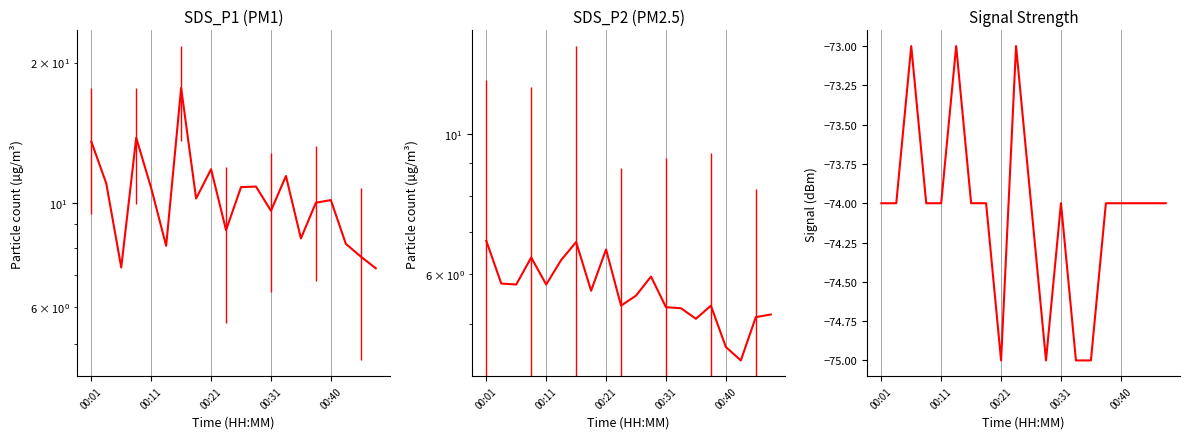

Which has a higher value, 17 or 9?

9